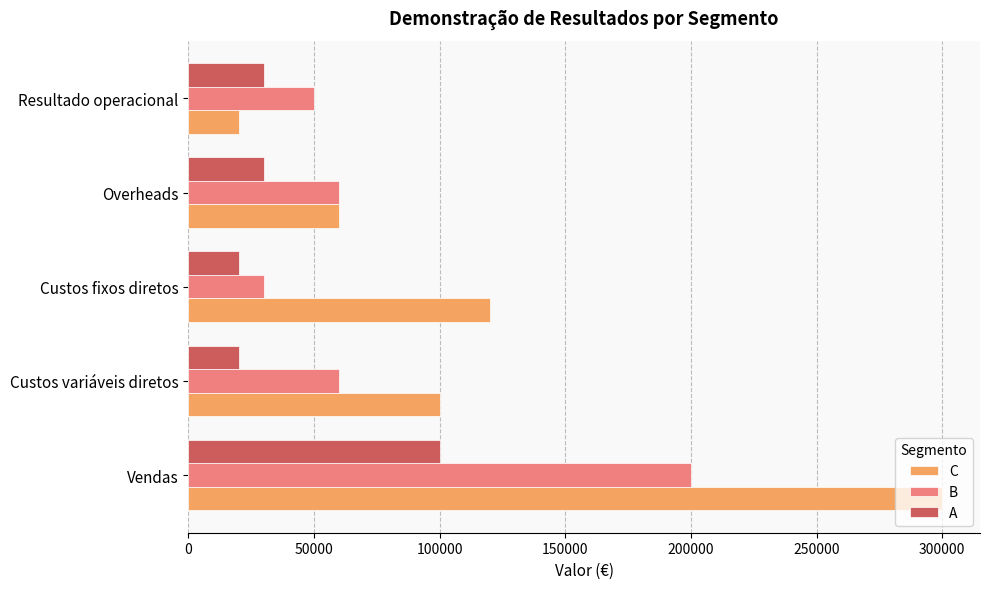

What is the sum of all C values?

600000